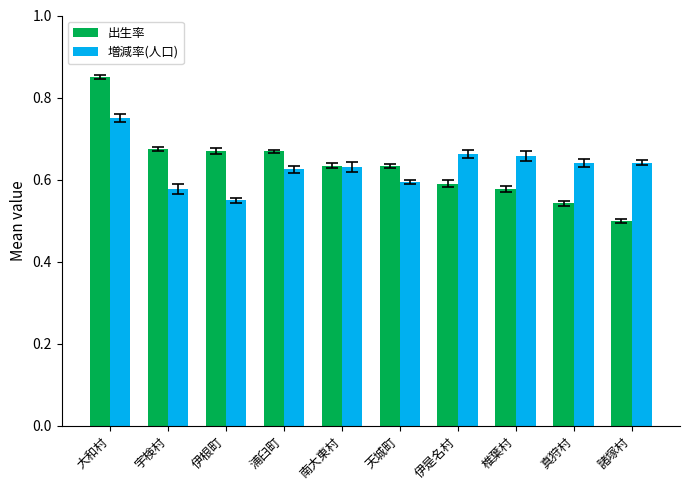

What is the difference between the maximum and minimum values in the 増減率(人口) series?

0.2